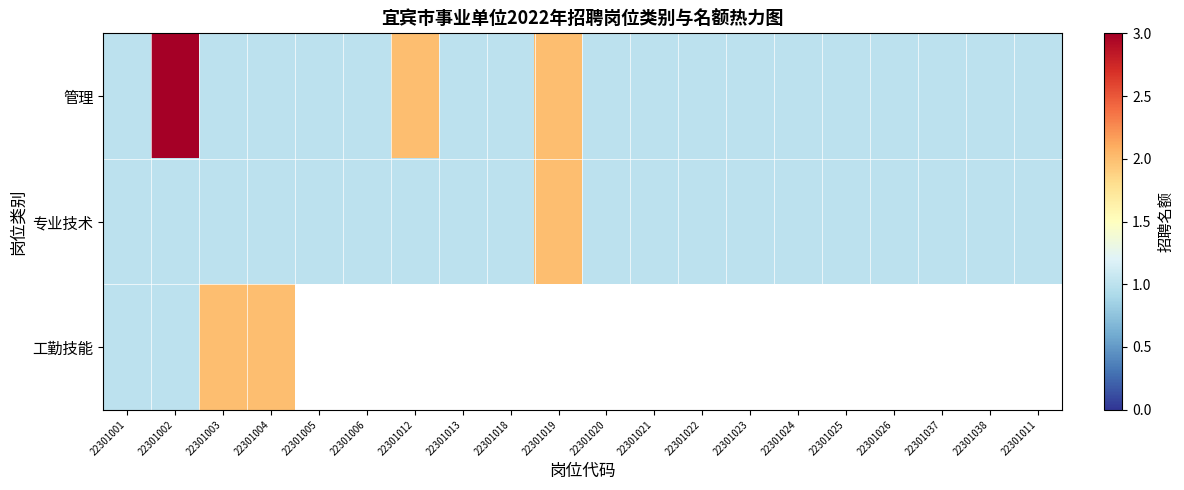

What is the difference between the 管理 values at 22301018 and 22301019?

1.0